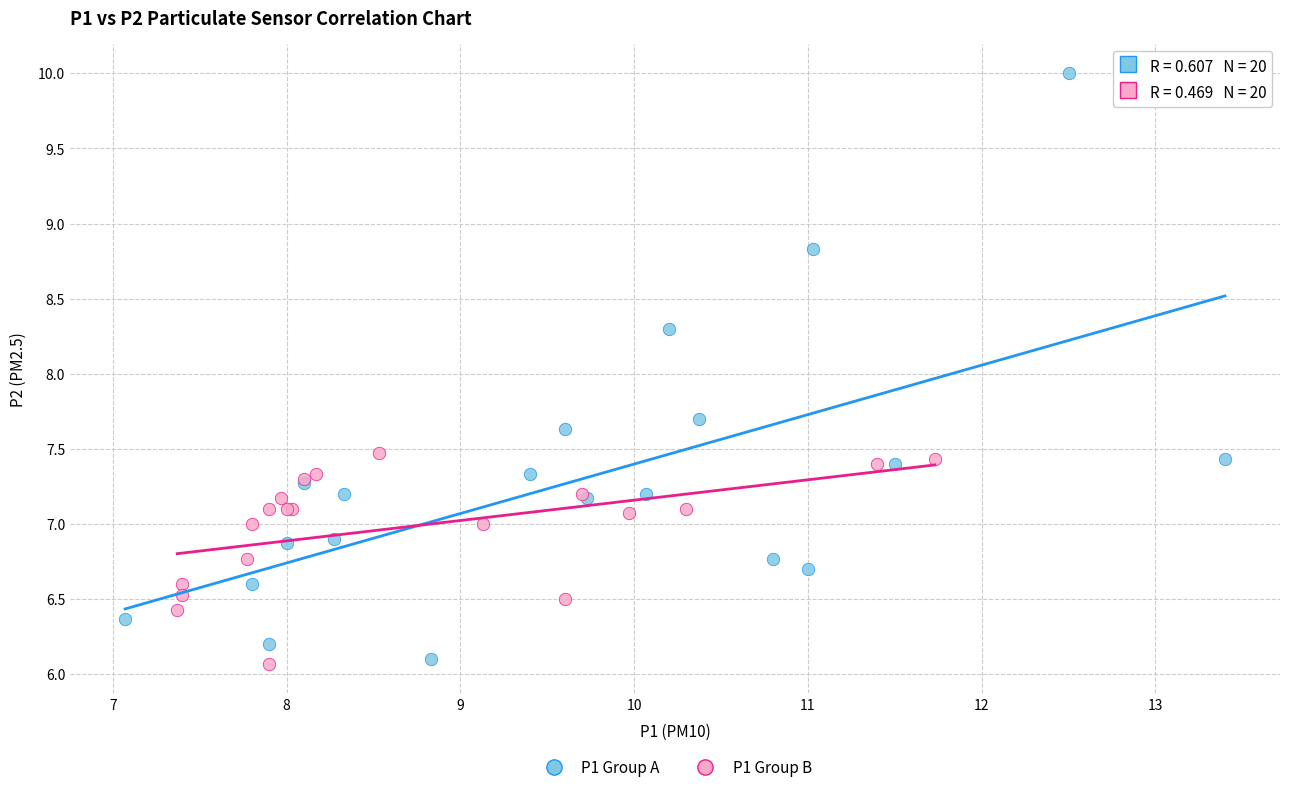

Which series contains the highest Y value?

P1 Group A